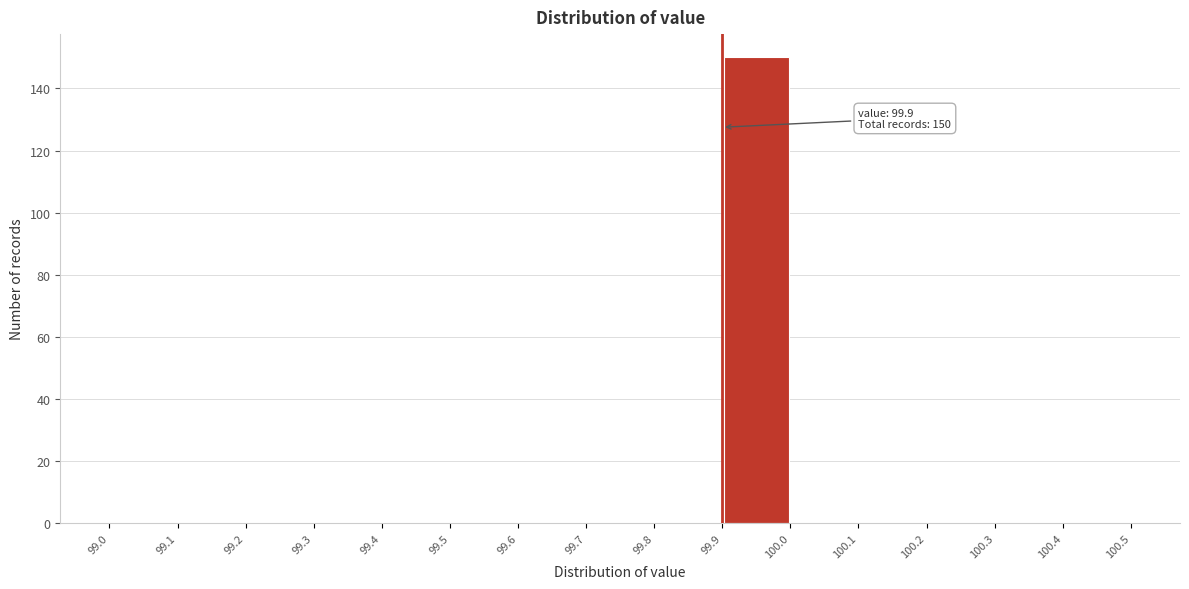

Which range on the x-axis has the tallest bar?

99.9 to 100.0